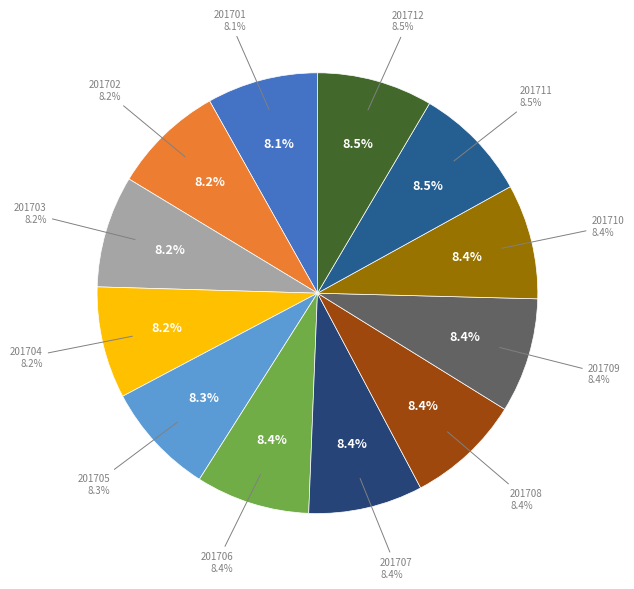

Between 201702 and 201710, which is larger?

201710